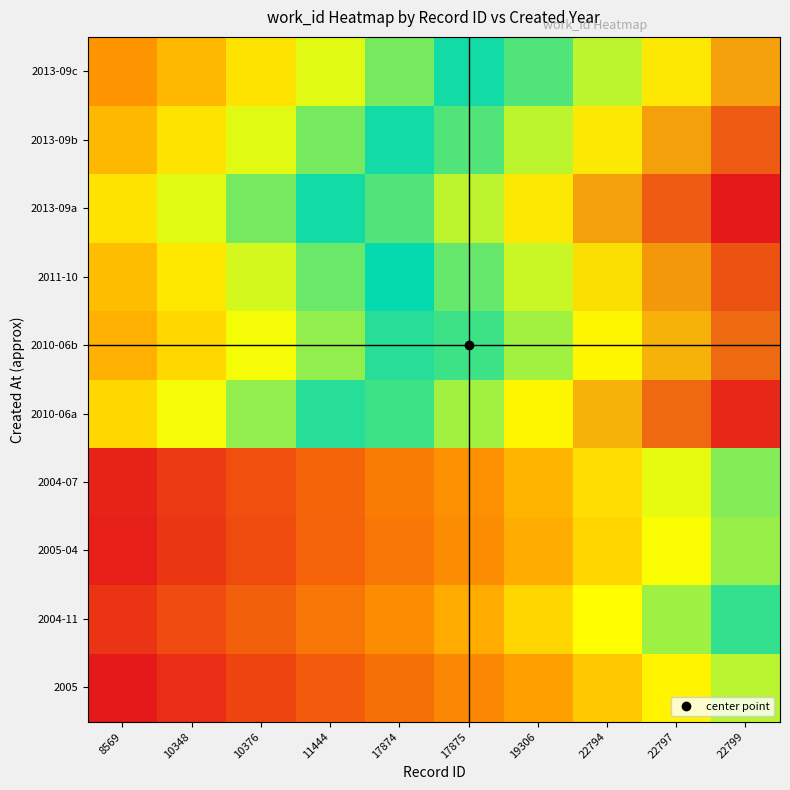

Reading left to right, extract all data points from this chart.

2005: 8569=3304	10348=3604	10376=3904	11444=4204	17874=4504	17875=4804	19306=5104	22794=5404	22797=5704	22799=6004
2004-11: 8569=3683	10348=3983	10376=4283	11444=4583	17874=4883	17875=5183	19306=5483	22794=5783	22797=6083	22799=6383
2005-04: 8569=3396	10348=3696	10376=3996	11444=4296	17874=4596	17875=4896	19306=5196	22794=5496	22797=5796	22799=6096
2004-07: 8569=3452	10348=3752	10376=4052	11444=4352	17874=4652	17875=4952	19306=5252	22794=5552	22797=5852	22799=6152
2010-06a: 8569=5518	10348=5818	10376=6118	11444=6418	17874=6718	17875=7018	19306=7318	22794=7618	22797=7918	22799=8218
2010-06b: 8569=5218	10348=5518	10376=5818	11444=6118	17874=6418	17875=6718	19306=7018	22794=7318	22797=7618	22799=7918
2011-10: 8569=5324	10348=5624	10376=5924	11444=6224	17874=6524	17875=6824	19306=7124	22794=7424	22797=7724	22799=8024
2013-09a: 8569=5582	10348=5882	10376=6182	11444=6482	17874=6782	17875=7082	19306=7382	22794=7682	22797=7982	22799=8282
2013-09b: 8569=5282	10348=5582	10376=5882	11444=6182	17874=6482	17875=6782	19306=7082	22794=7382	22797=7682	22799=7982
2013-09c: 8569=4982	10348=5282	10376=5582	11444=5882	17874=6182	17875=6482	19306=6782	22794=7082	22797=7382	22799=7682